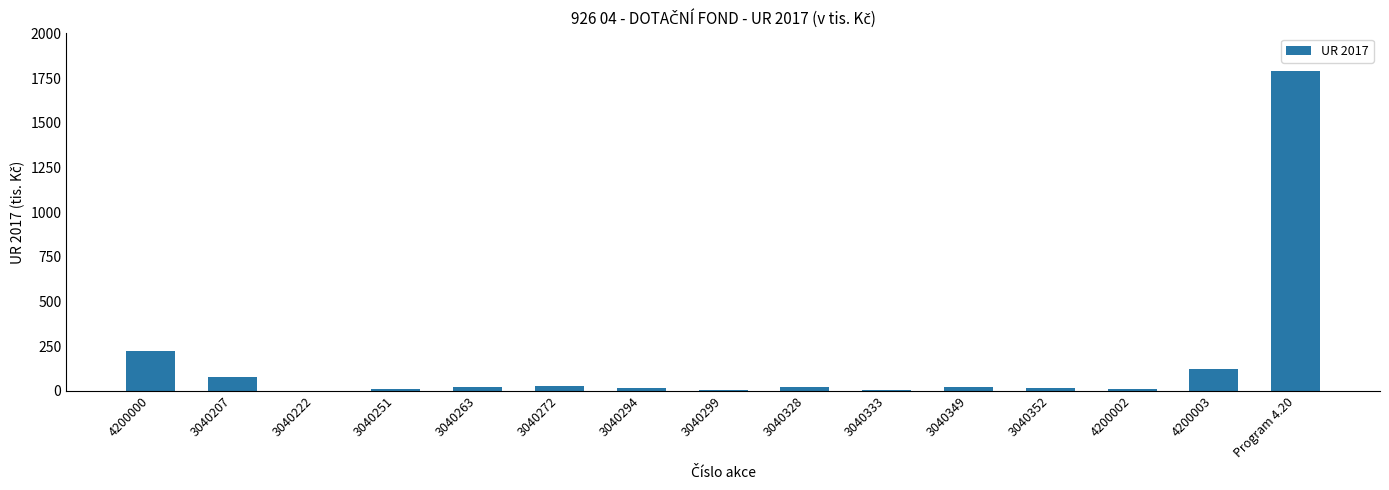

At which category does the chart reach its peak across all series?

Program 4.20